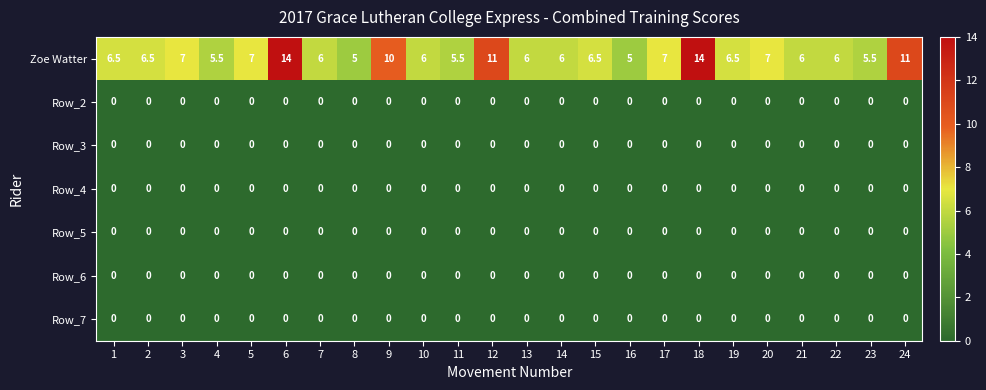

Which series has the largest range (max minus min)?

Zoe Watter